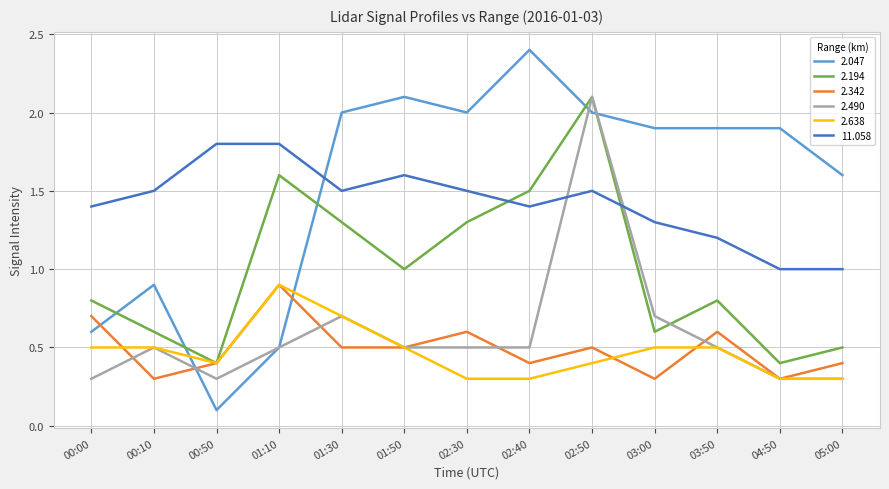

At how many categories does at least one series exceed 1?

13